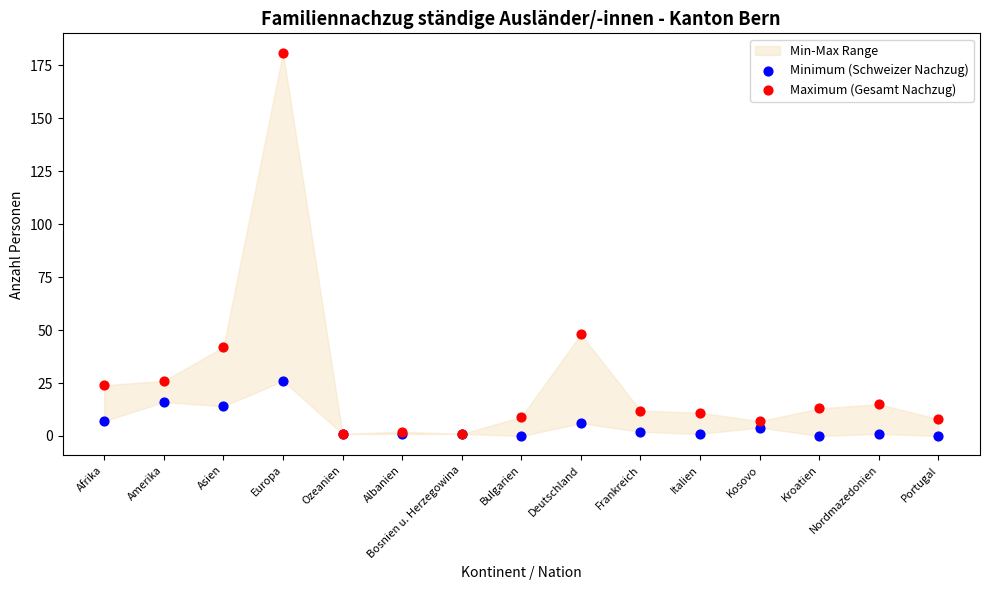

Across all series, what Y value is closest to 90?

48